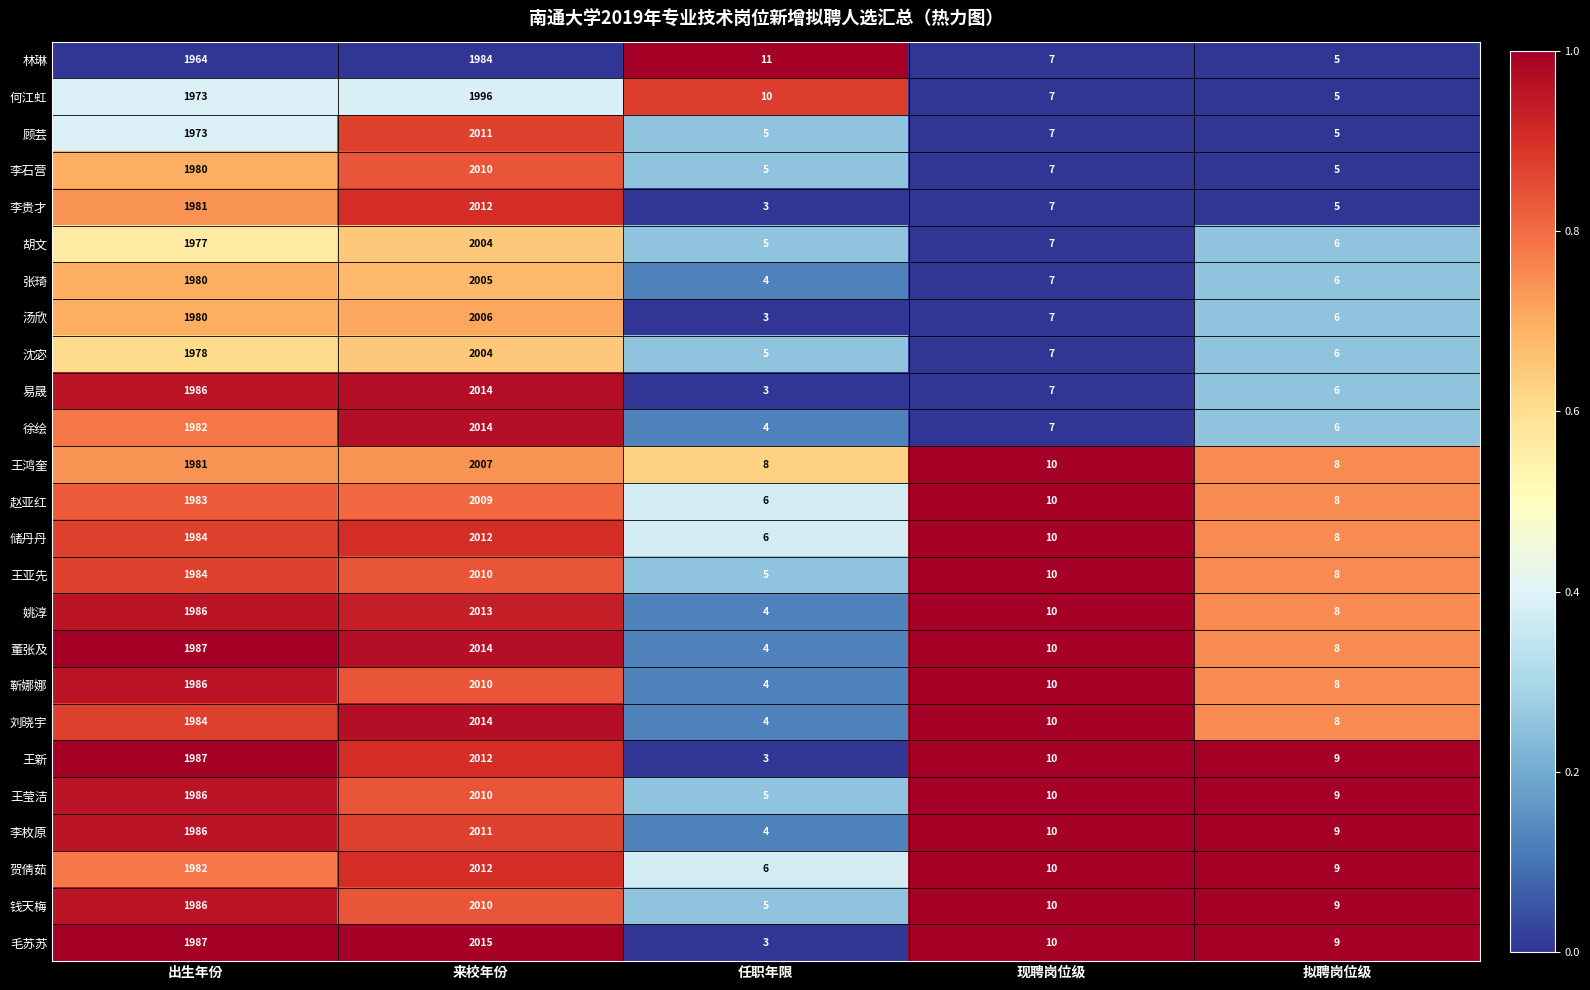

The 靳娜娜 series shows 10 at 现聘岗位级. True or false?

True